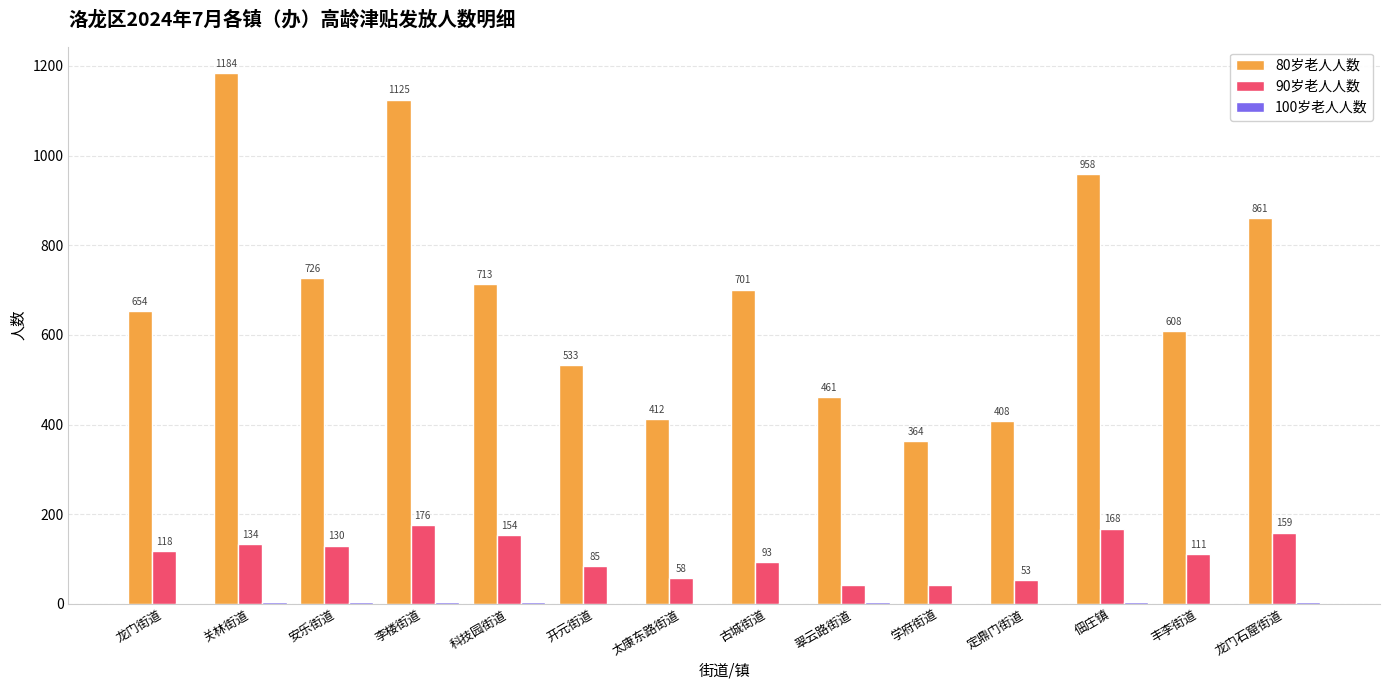

What is the approximate value of 80岁老人人数 at 古城街道?

701